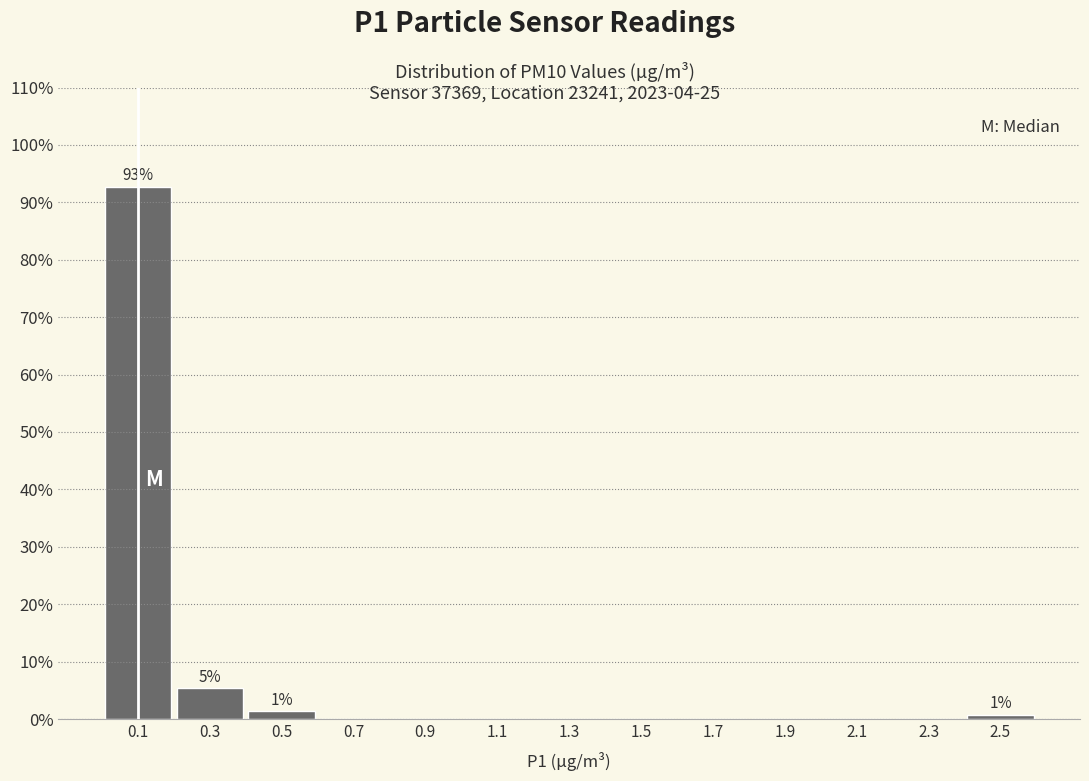

Over which range of the x-axis is the bar tallest?

0.0 to 0.2